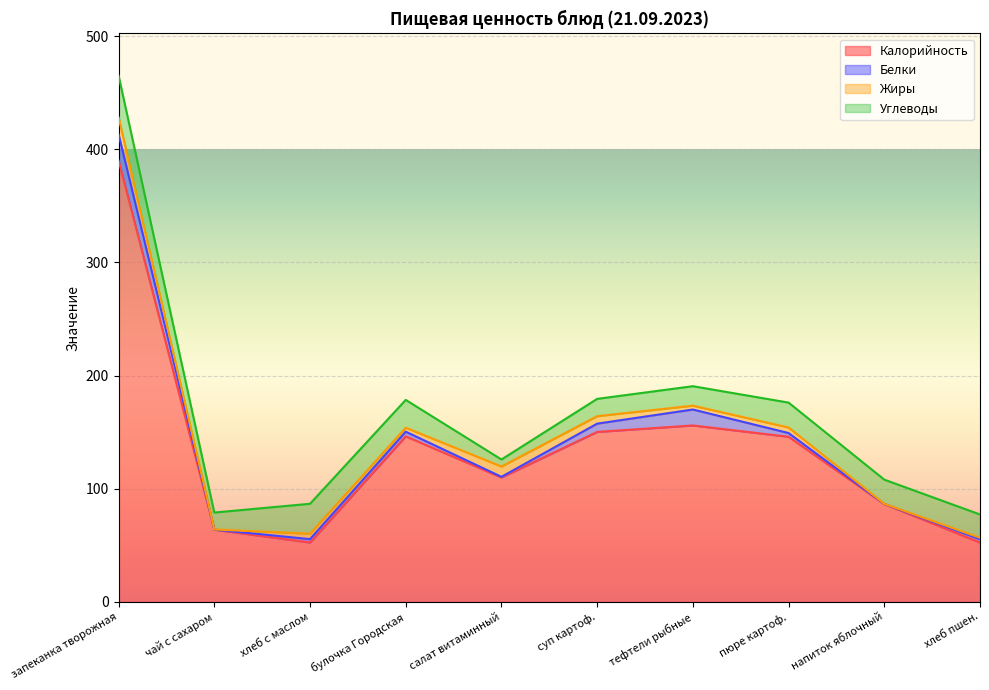

What is the difference between the maximum and minimum values in the Жиры series?

14.8